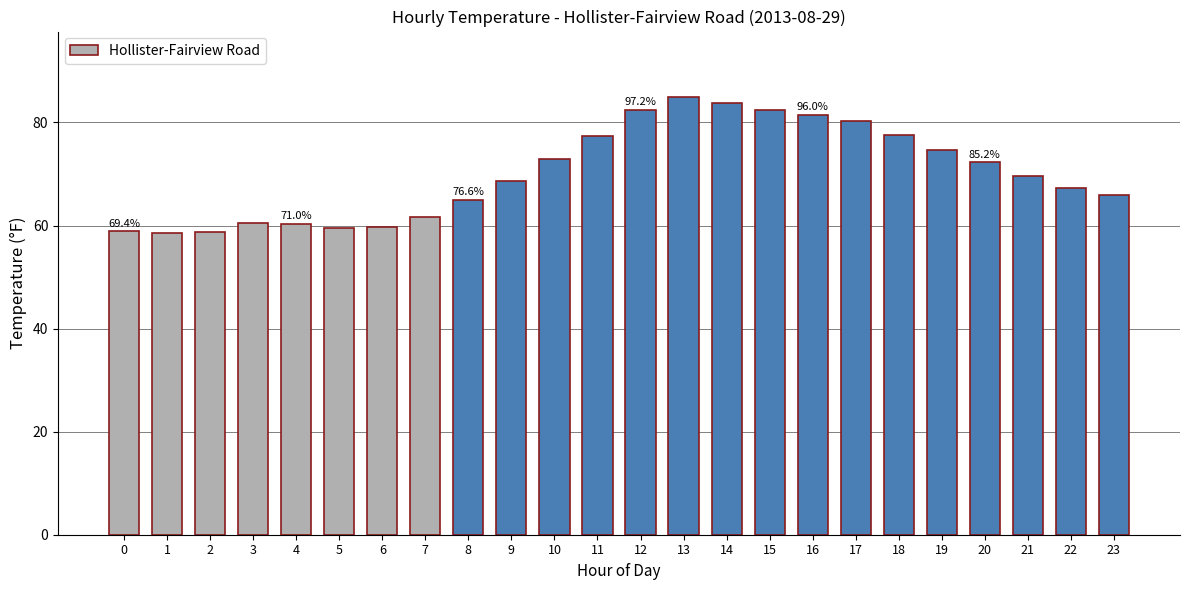

What is the greatest value displayed?

84.9